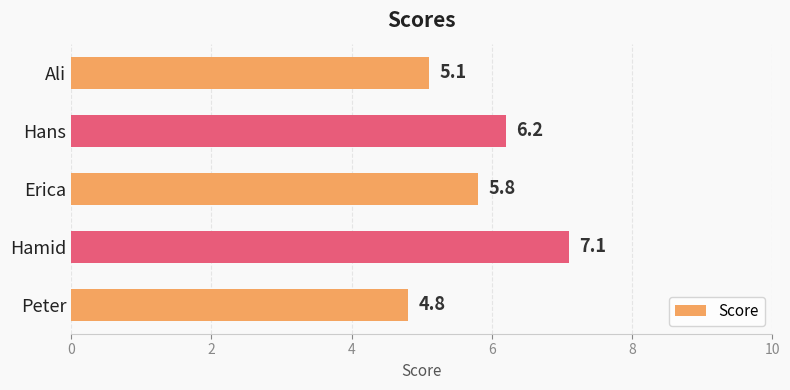

Which has a higher value, Peter or Ali?

Ali